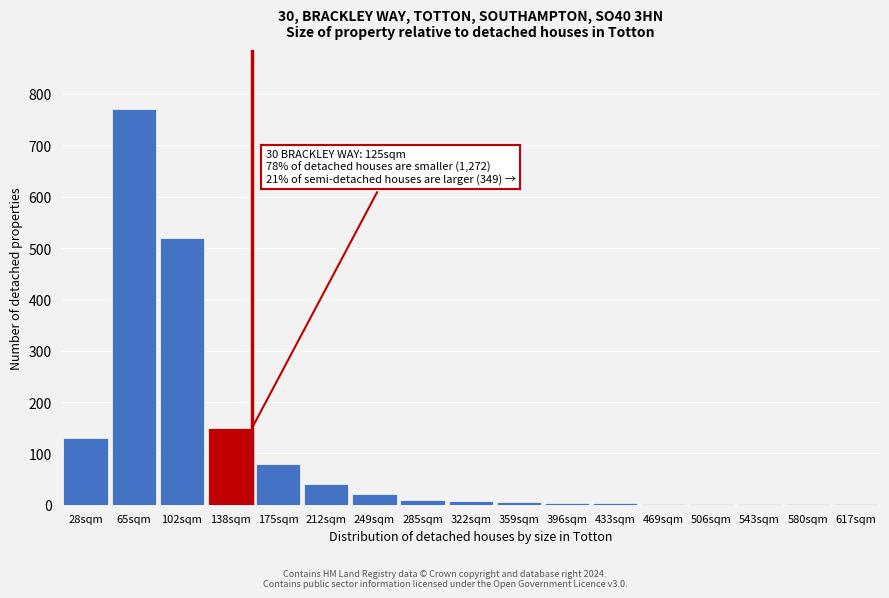

The chart shows a value of 1 at 543sqm. True or false?

True